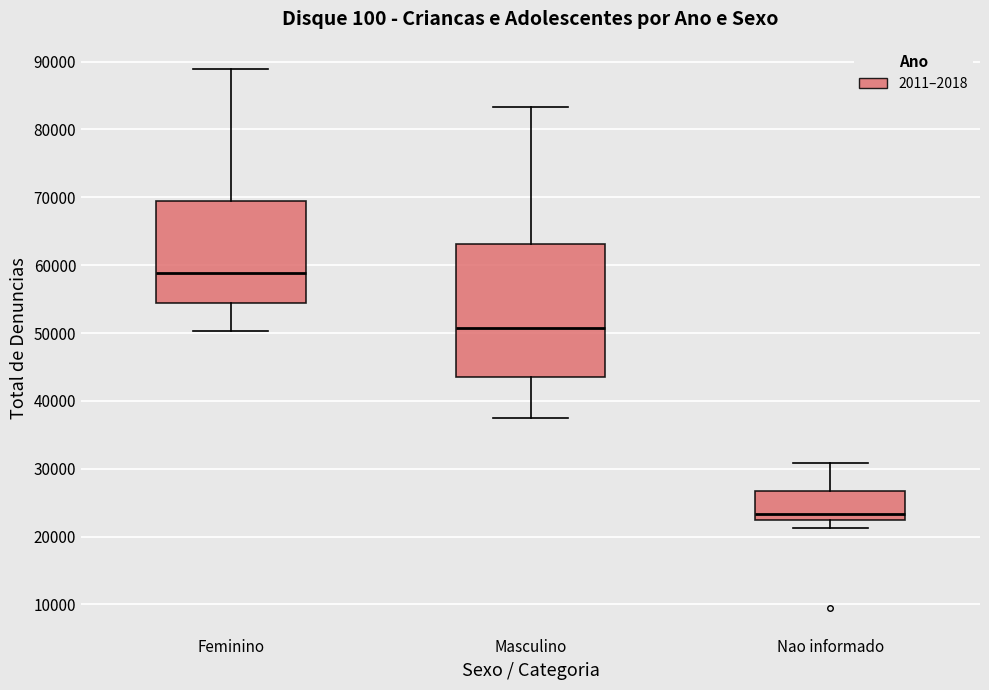

Reading left to right, transcribe this box plot: for each box, give where its median line is, the range the box spans, and where its two whiskers end, as read against the y-axis. The values are not printed on the chart, so give them approximately, as read against the axis.

Feminino: median 59000, box 54000 to 69000, whiskers 50000 to 89000
Masculino: median 51000, box 44000 to 63000, whiskers 37000 to 83000
Nao informado: median 23000, box 22000 to 27000, whiskers 21000 to 31000